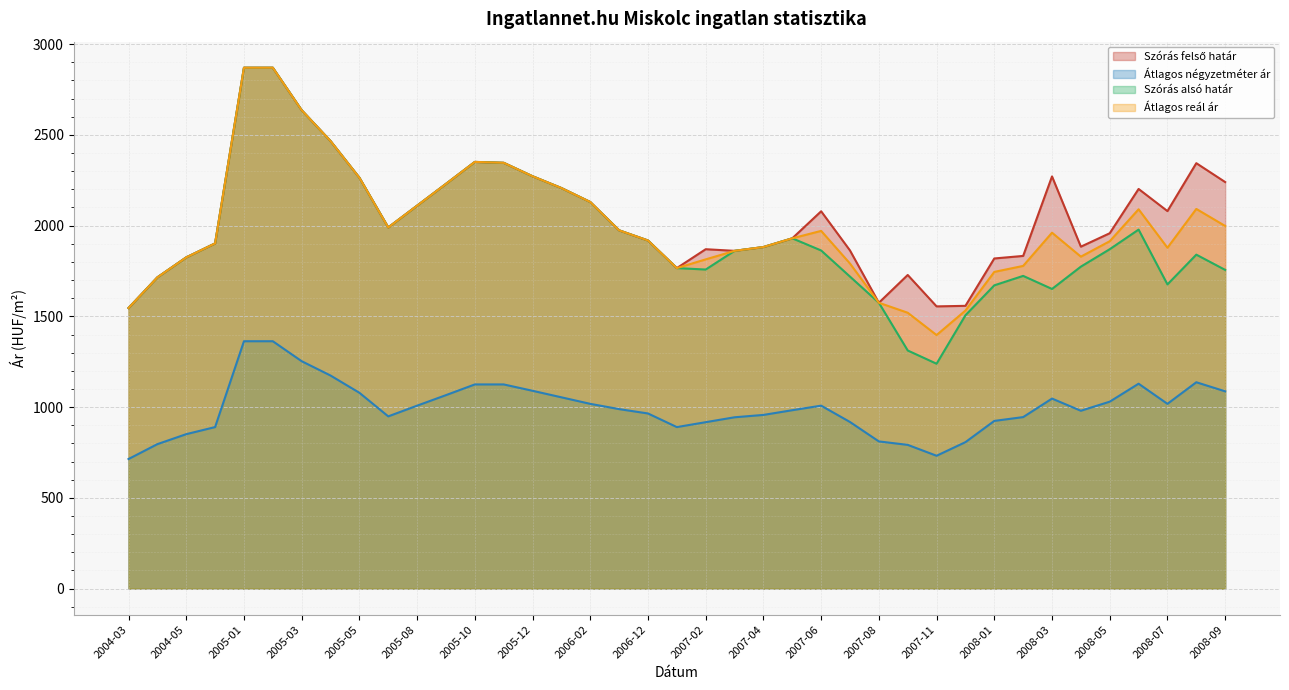

What is the value of the Szórás alsó határ point at the 9th from the left?

2264